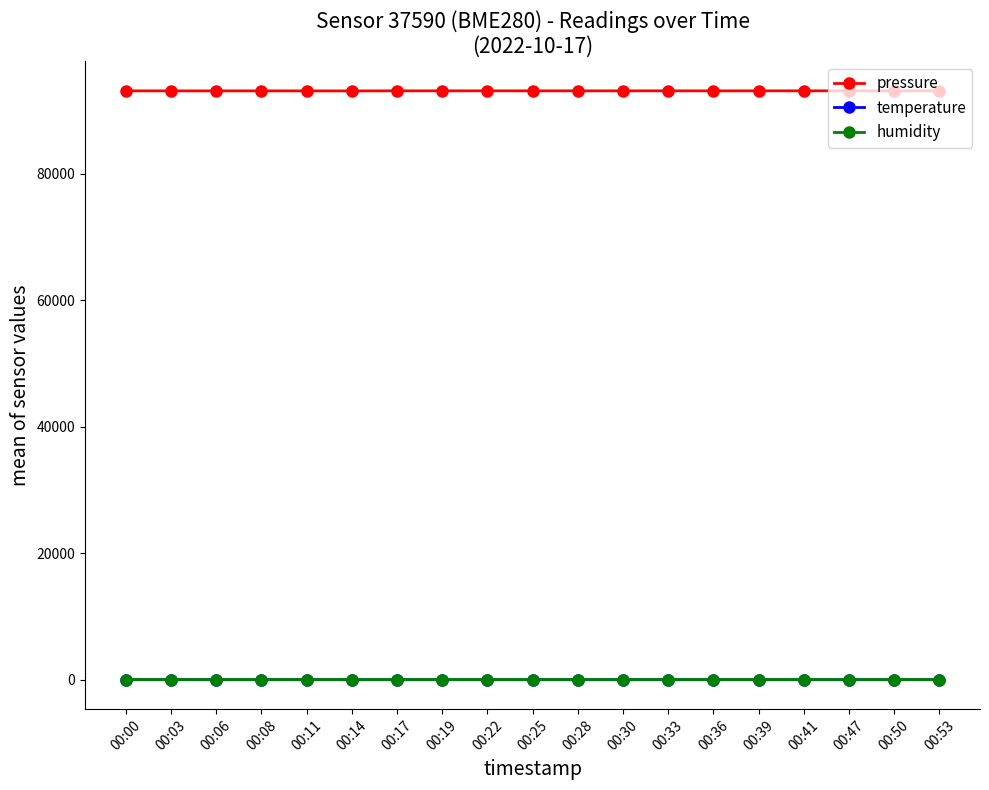

Is this an area chart (filled region under the line)?

No